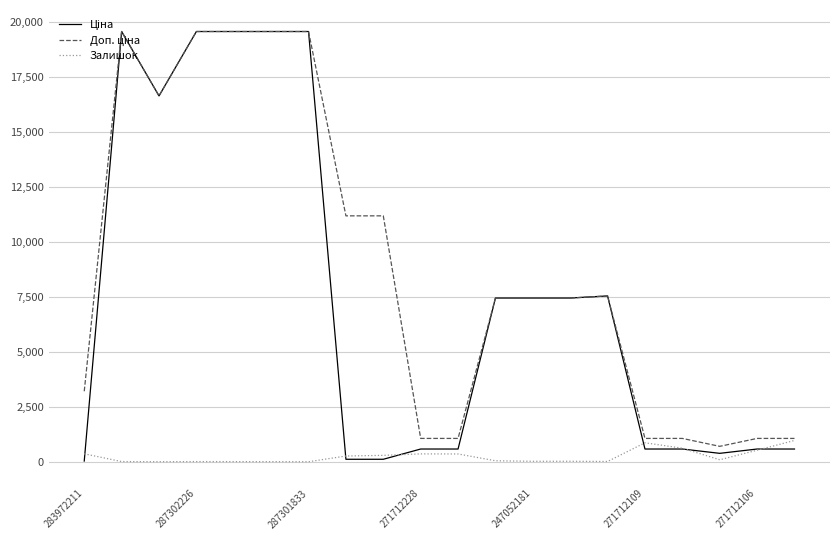

What is the greatest value displayed?

19564.9